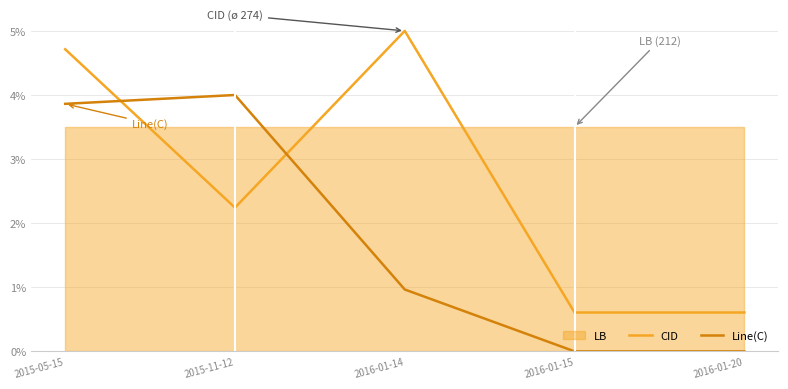

The value of Line(C) at 2015-11-12 is 4.0. True or false?

True